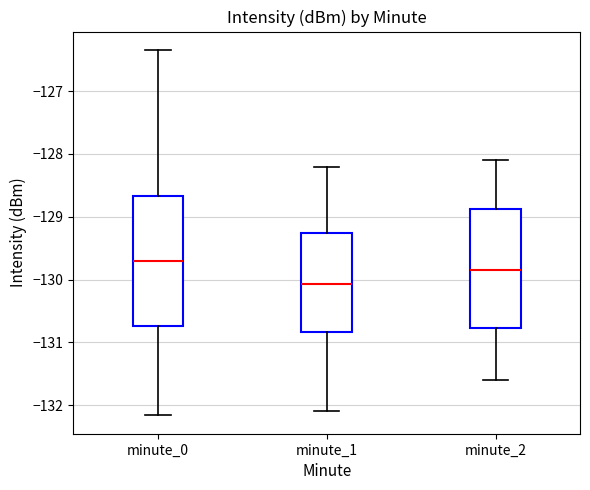

Where does the lower whisker of the box for minute_2 end on the y-axis? The values are not printed on the chart, so give them approximately, as read against the axis.

-131.6